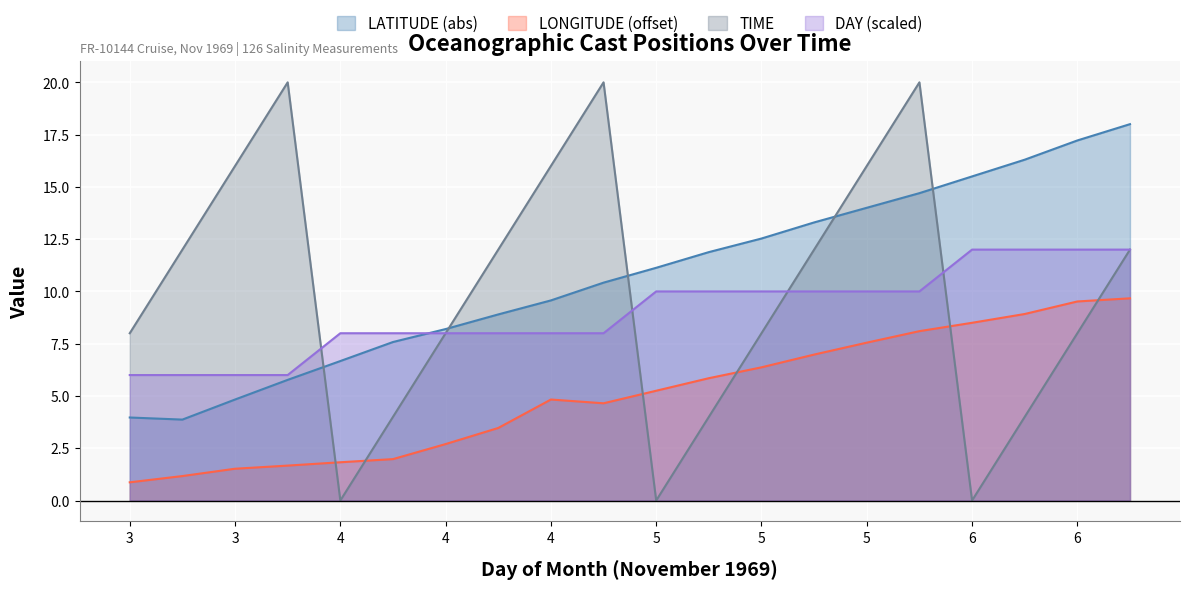

True or false: LONGITUDE has a value of 5.2 at 5.

True